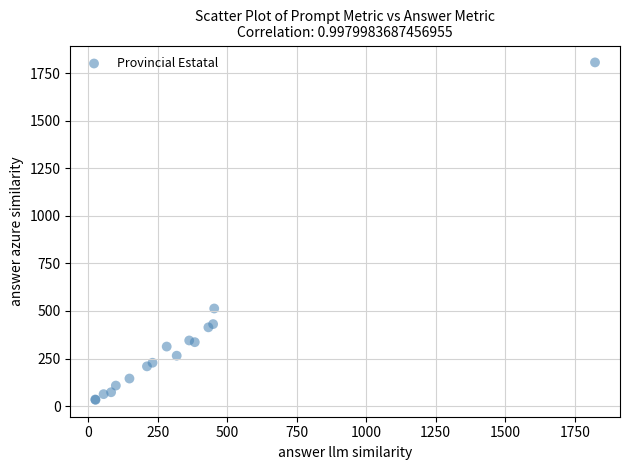

What Y value in the scatter plot is closest to 919?

513